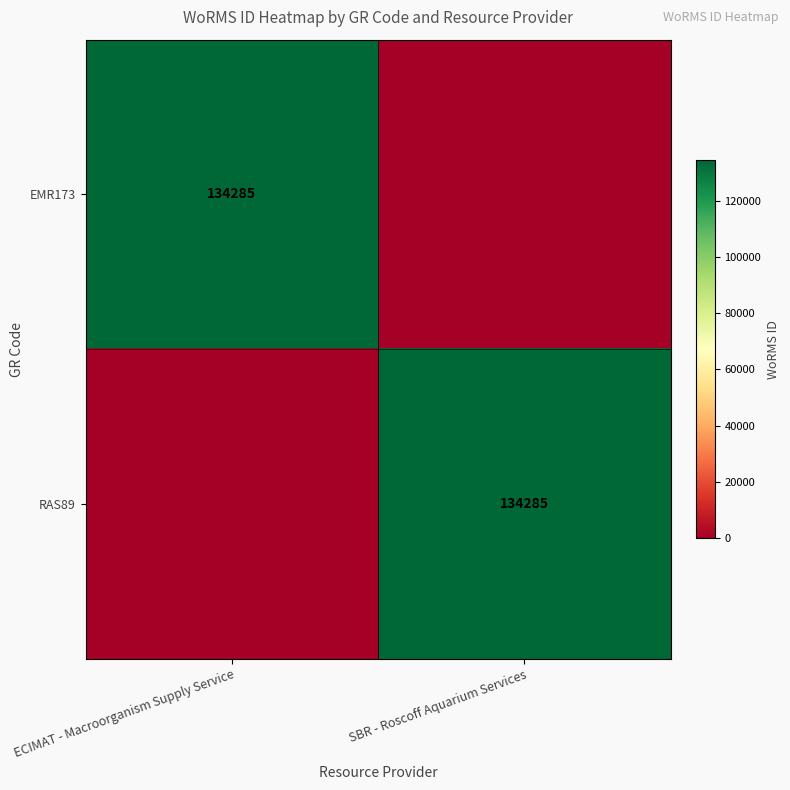

What is the total value across all series at SBR - Roscoff Aquarium Services?

134285